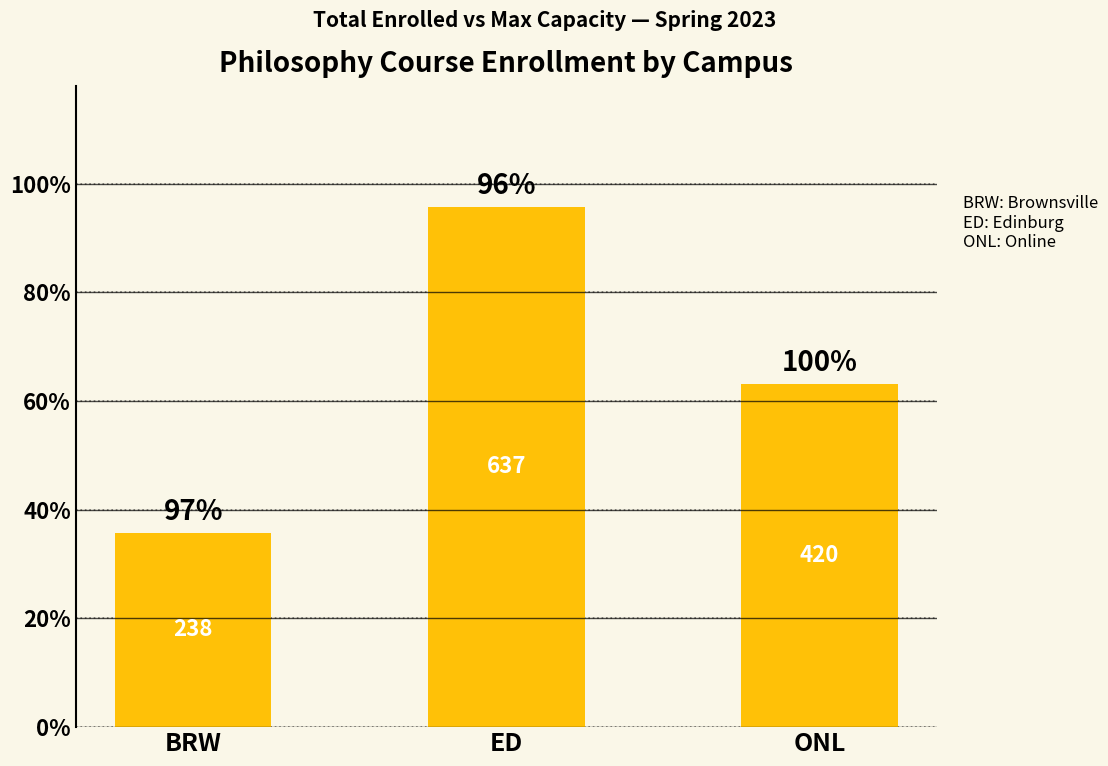

What is the value of the 2nd bar from the left?

637